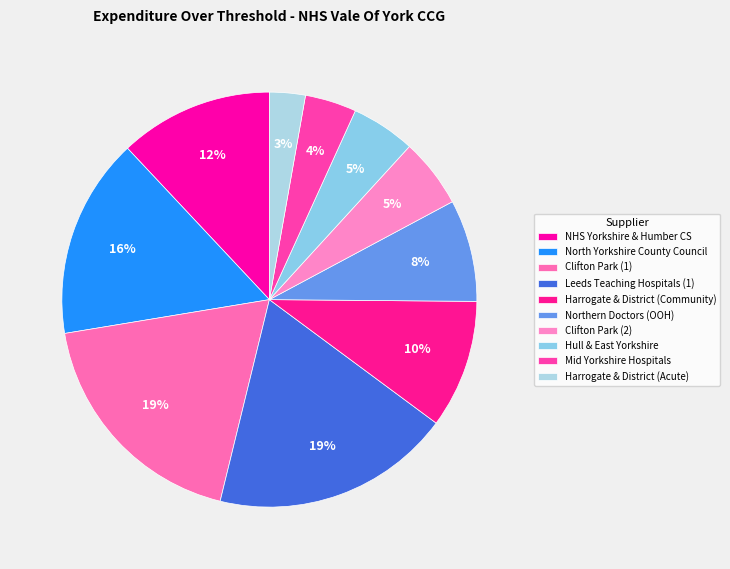

Which slice is the largest?

LEEDS TEACHING HOSPITALS (1)